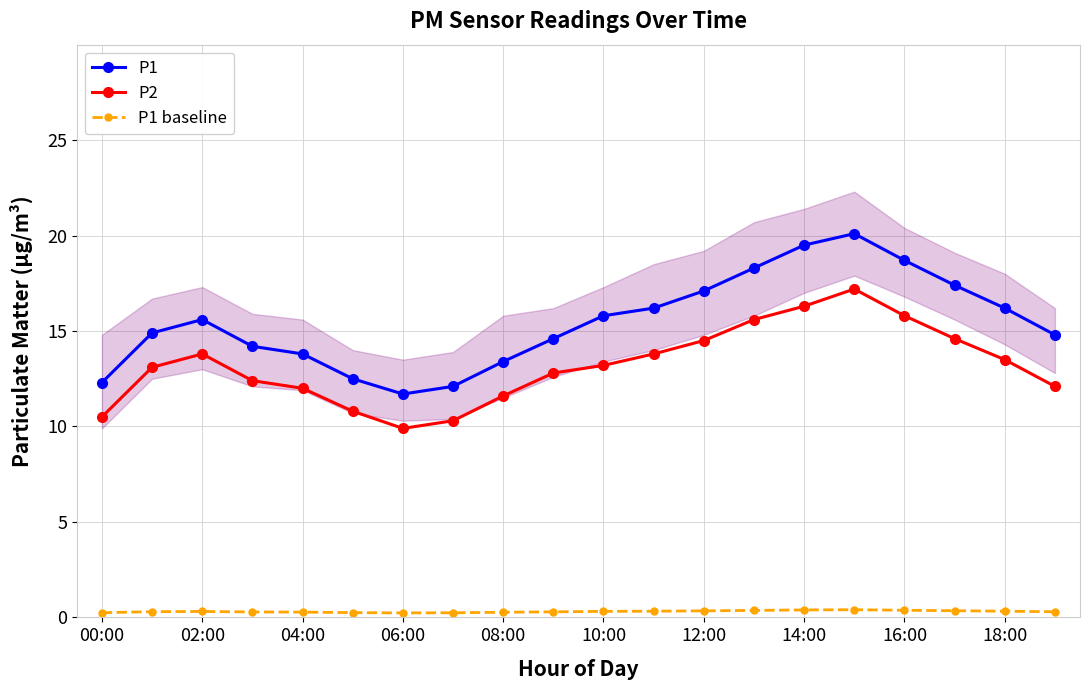

True or false: P2 and P1 cross at least once.

False